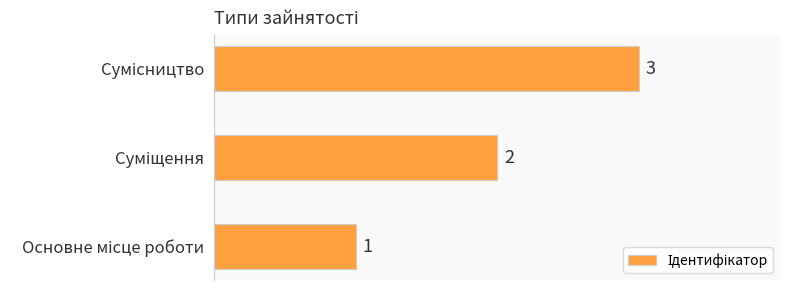

Does the chart contain any negative values?

No